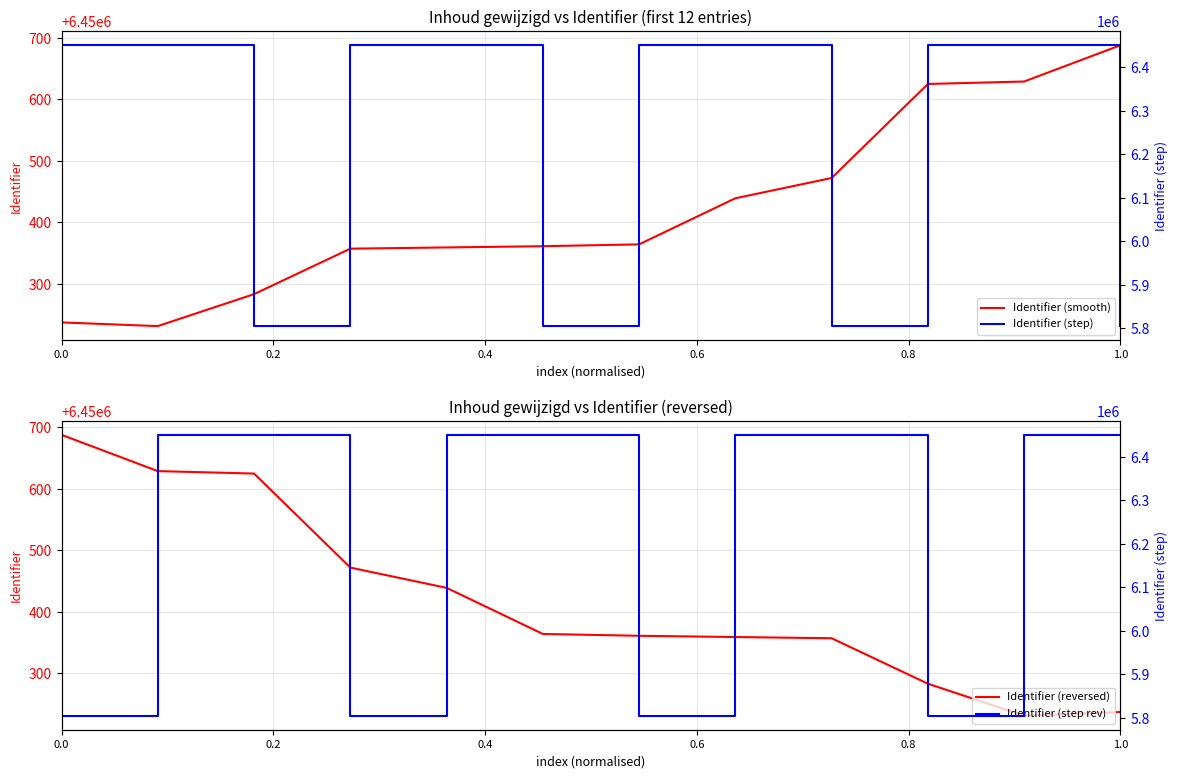

Reading right to left, transcribe all the data shown in this chart.

Identifier (smooth): 6450688.0	6450629.0	6450625.0	6450472.0	6450439.0	6450364.0	6450361.0	6450359.0	6450357.0	6450283.0	6450231.0	6450237.0
Identifier (reversed): 6450237.0	6450231.0	6450283.0	6450357.0	6450359.0	6450361.0	6450364.0	6450439.0	6450472.0	6450625.0	6450629.0	6450688.0
Identifier (step): 5805619.2	6450519.1	6450517.9	5805424.8	6450384.4	6450361.9	5805324.9	6450305.8	6450305.2	5805254.7	6450235.2	6450237.0
Identifier (step rev): 6450237.0	6450235.2	5805254.7	6450305.2	6450305.8	5805324.9	6450361.9	6450384.4	5805424.8	6450517.9	6450519.1	5805619.2